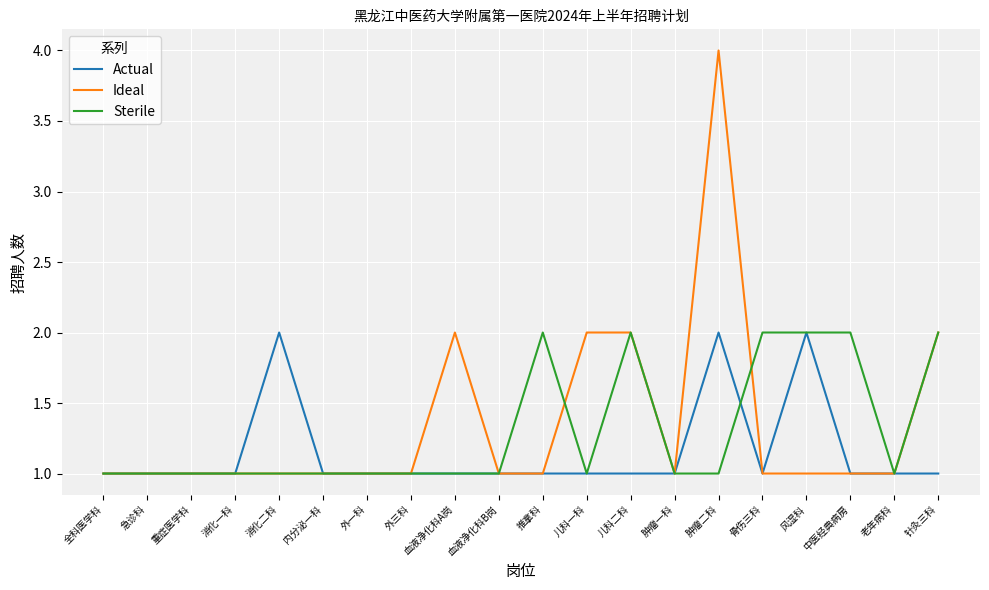

Is it true that Actual equals 0 at 儿科二科?

False